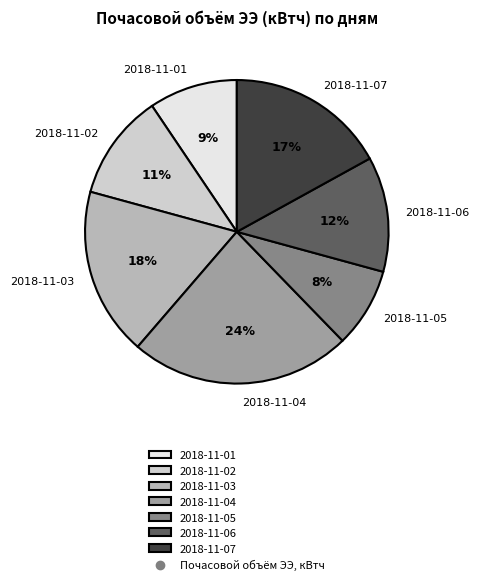

Is the sum of 2018-11-01 and 2018-11-02 greater than half?

No